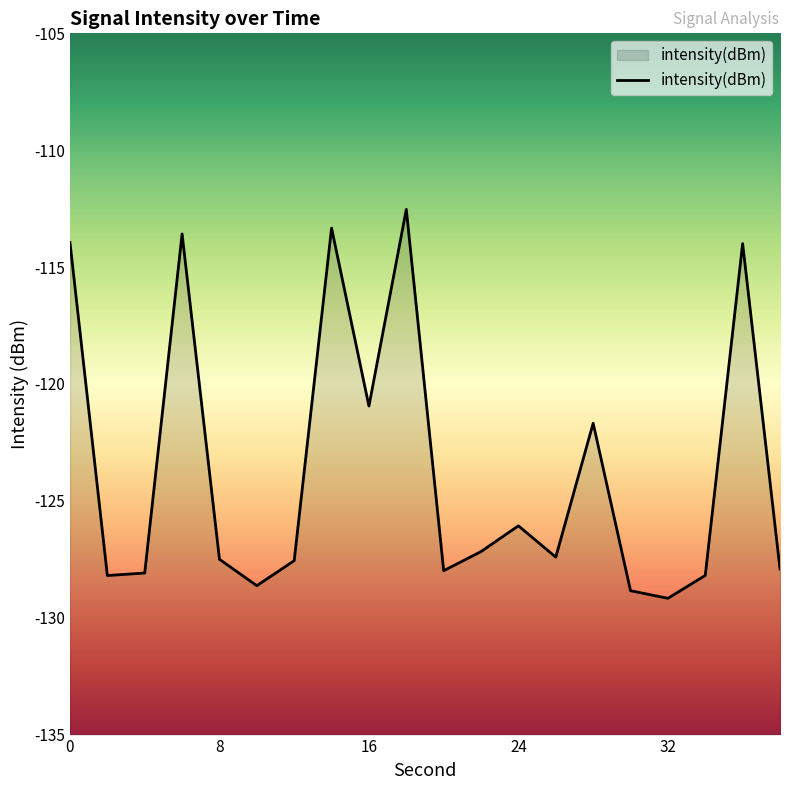

List the labels in order of value, smallest first.

32, 30, 10, 2, 34, 4, 20, 38, 12, 8, 26, 22, 24, 28, 16, 36, 0, 6, 14, 18